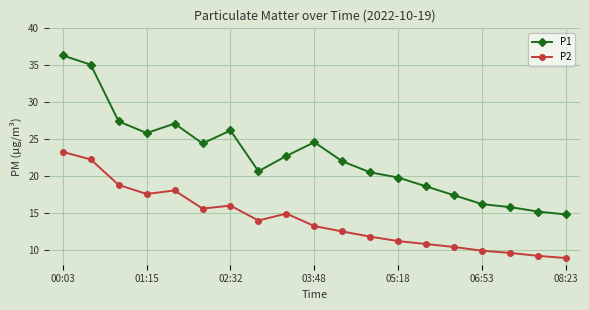

True or false: P1 and P2 cross at least once.

False